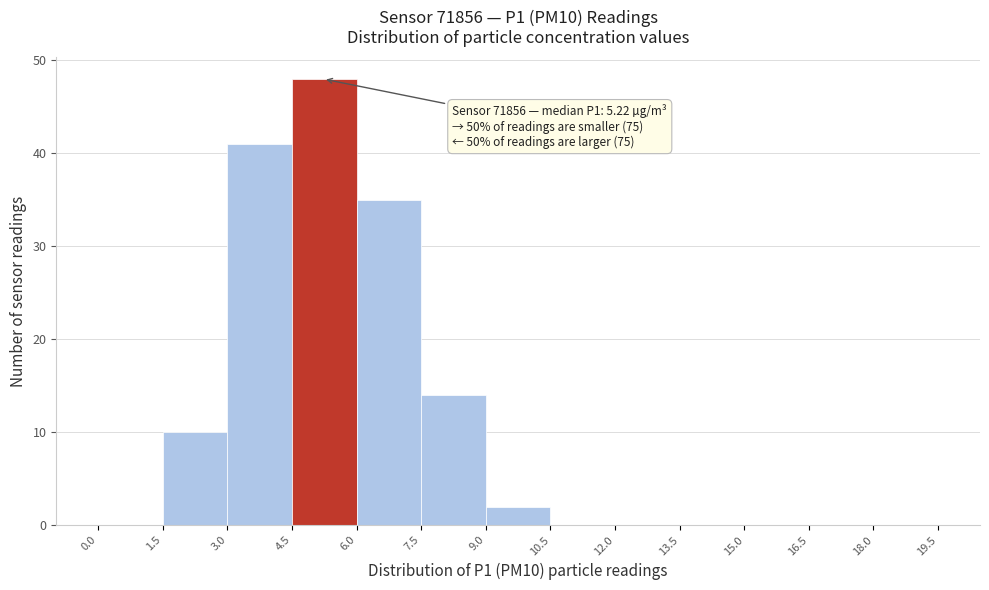

Which range on the x-axis has the tallest bar?

4.5 to 6.0